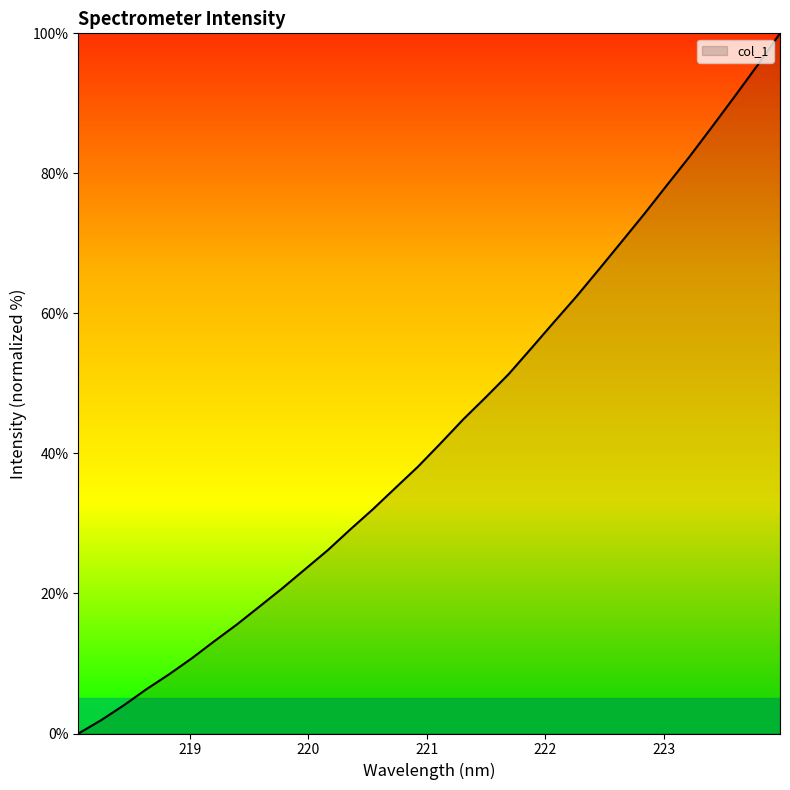

What is the maximum value shown in the chart?

100.0